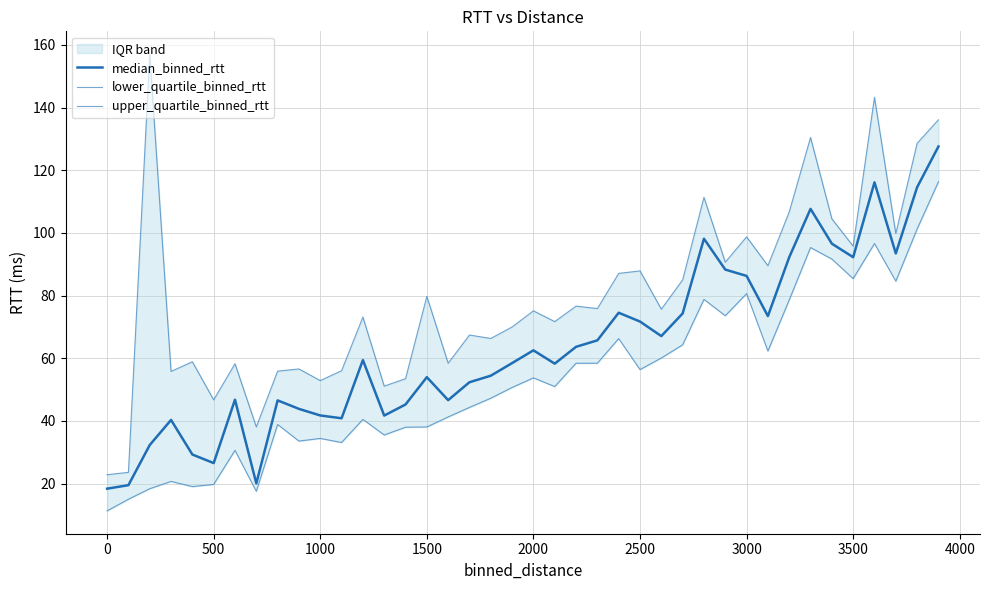

What is the sum of all lower_quartile_binned_rtt values?

2141.9